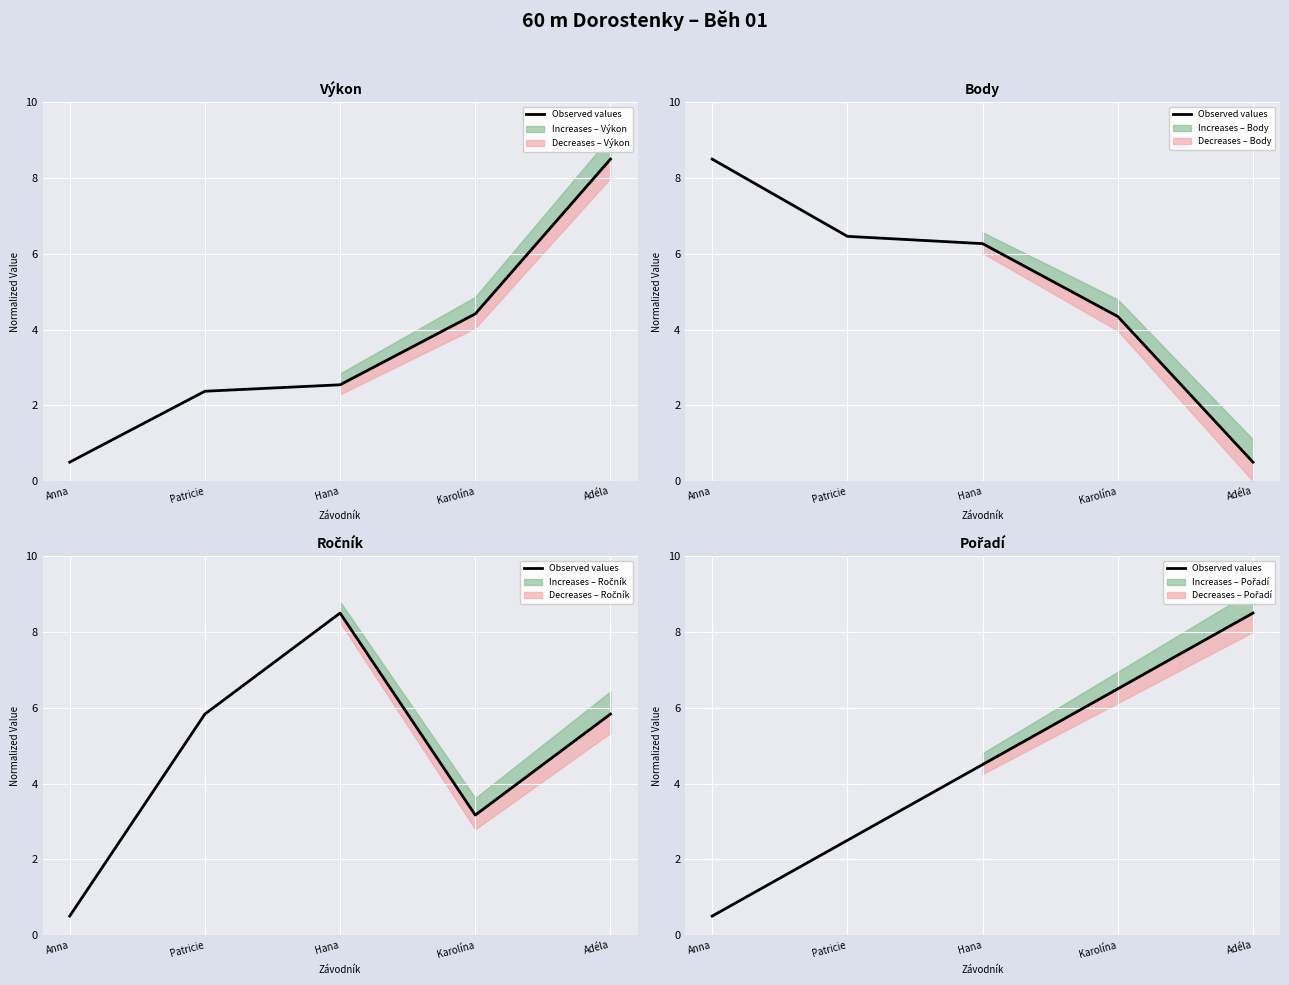

How many data points are less than 4?

2